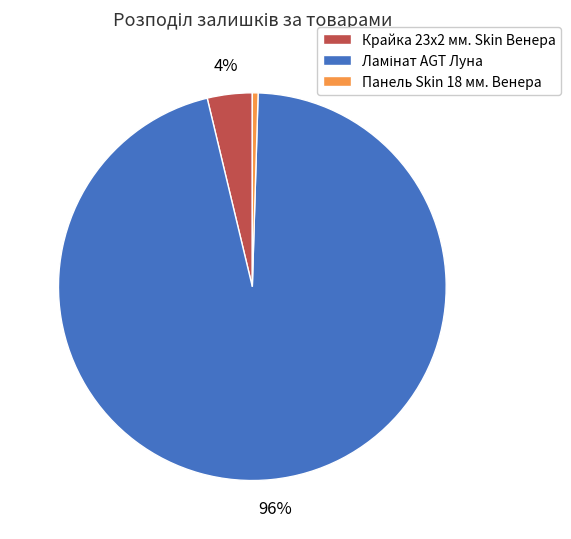

What is the smallest slice in the pie chart?

Панель Skin 18 мм. Венера